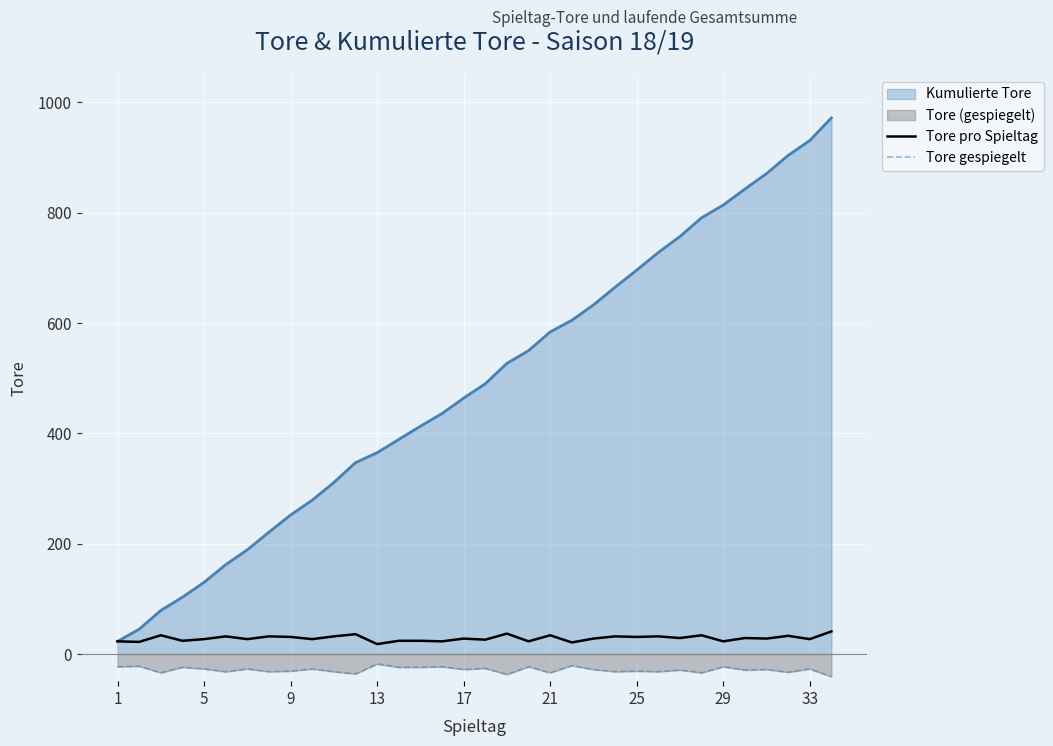

Which series changed the most between 15 and 23?

Tore pro Spieltag